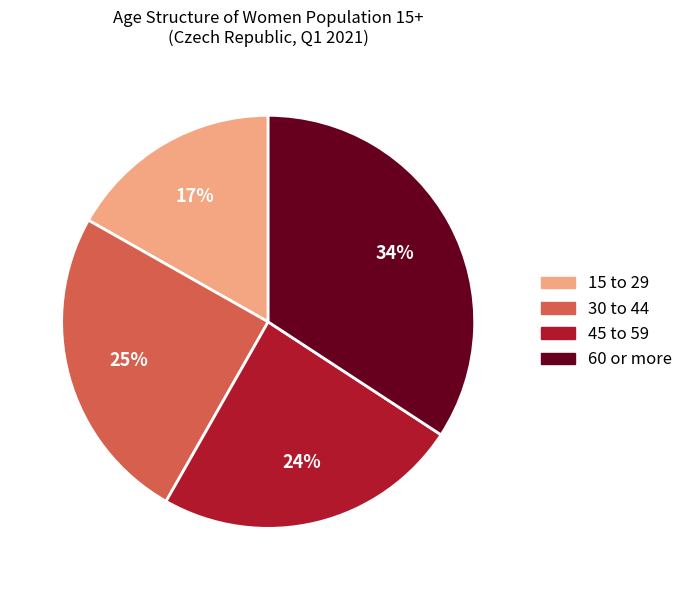

How many slices are in this pie chart?

4